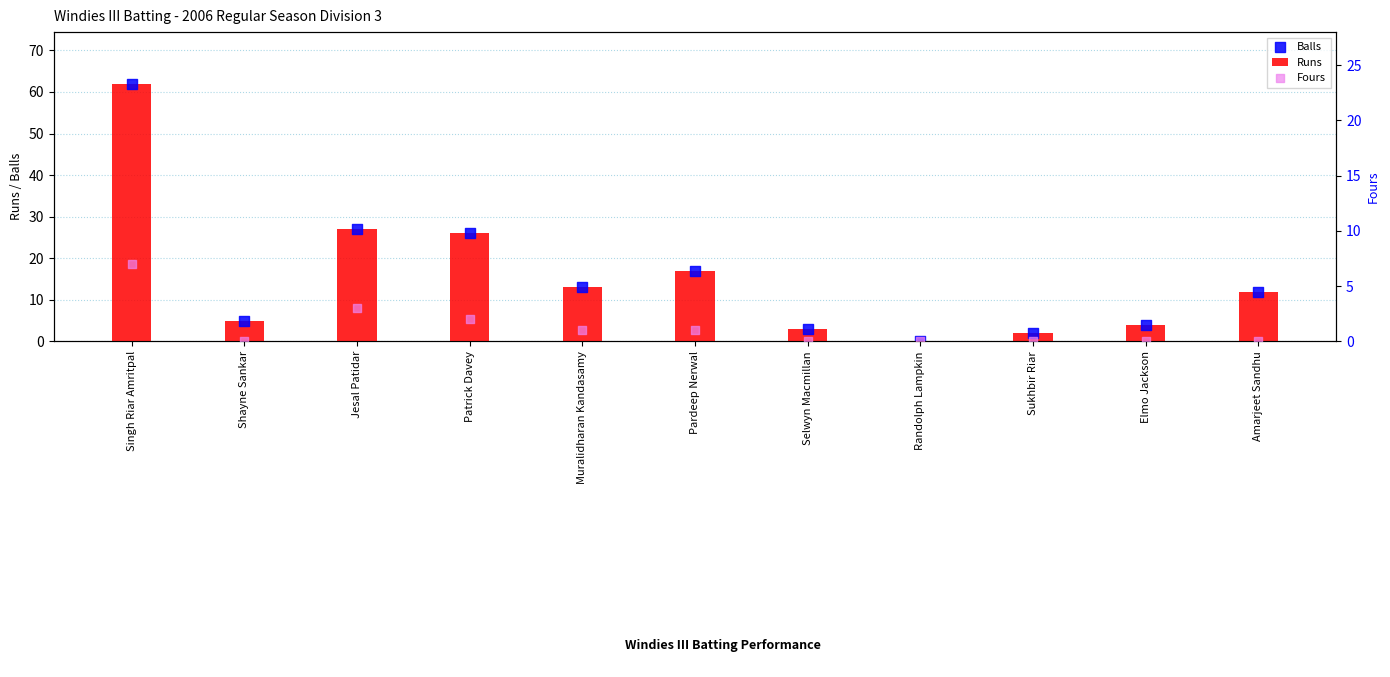

Which series has the largest total across all categories?

Runs